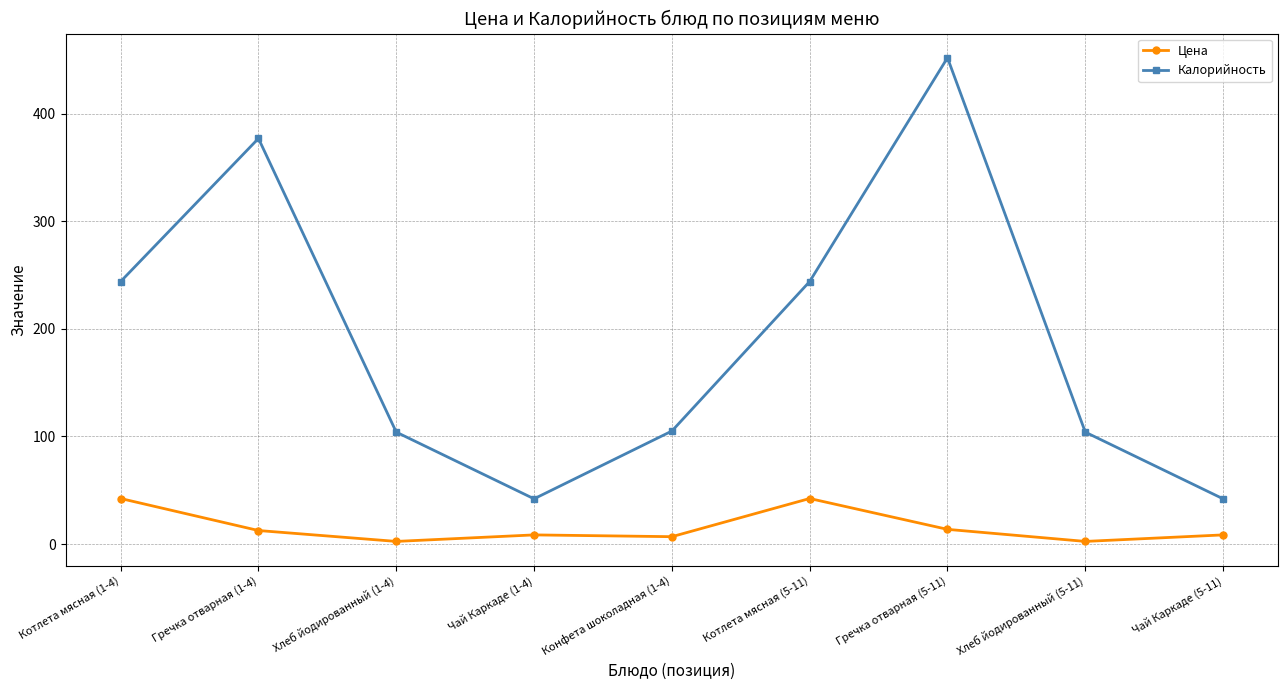

True or false: Калорийность has more than 1 interior local peaks.

True